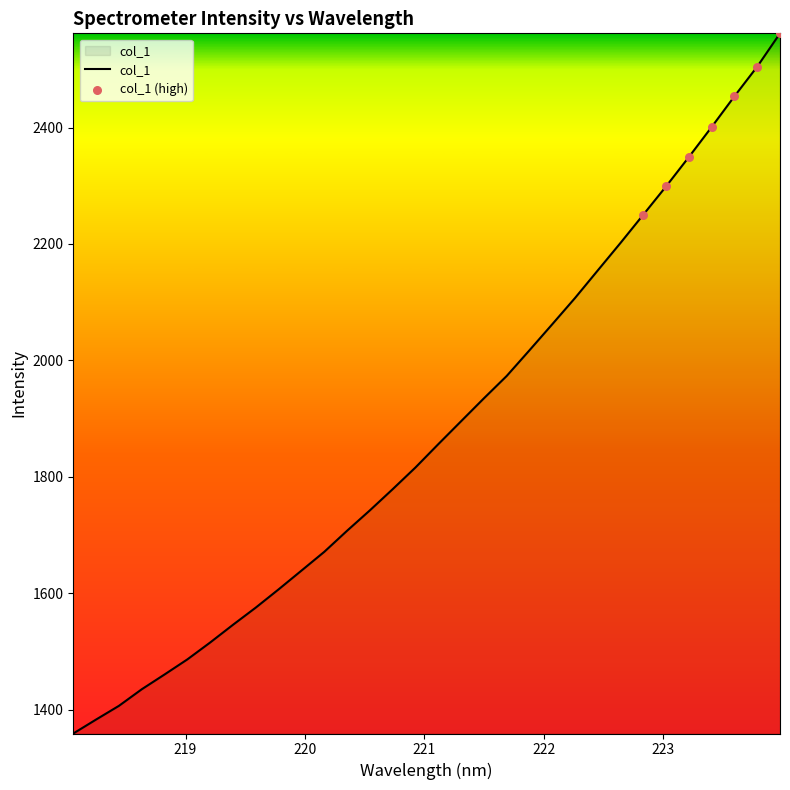

What is the smallest value displayed?

1358.8